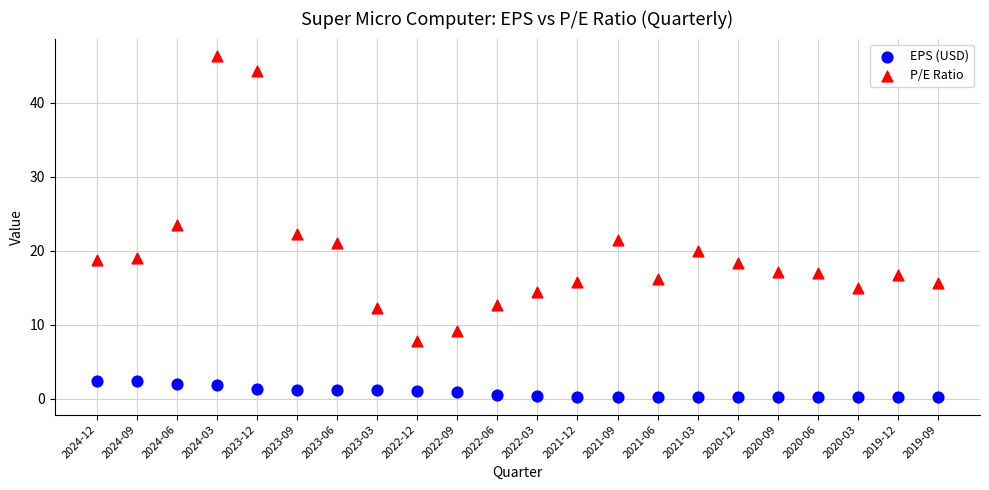

Which series has the widest spread of Y values?

P/E Ratio